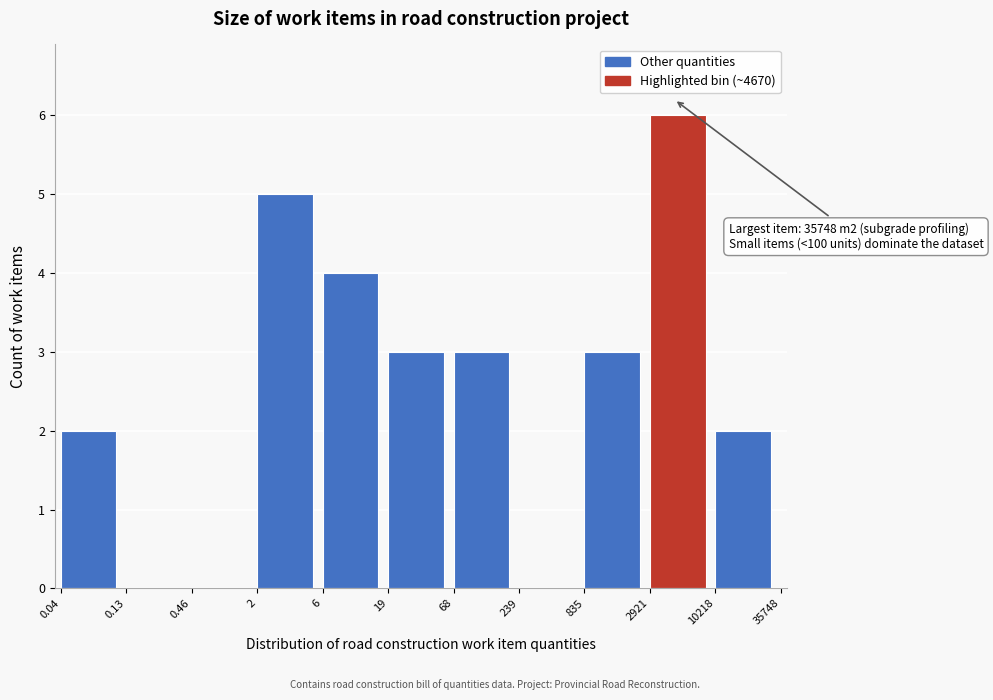

Reading right to left, what are all the values shown in this chart?

10218=2	2921=6	835=3	239=0	68=3	19=3	6=4	2=5	0.46=0	0.13=0	0.04=2